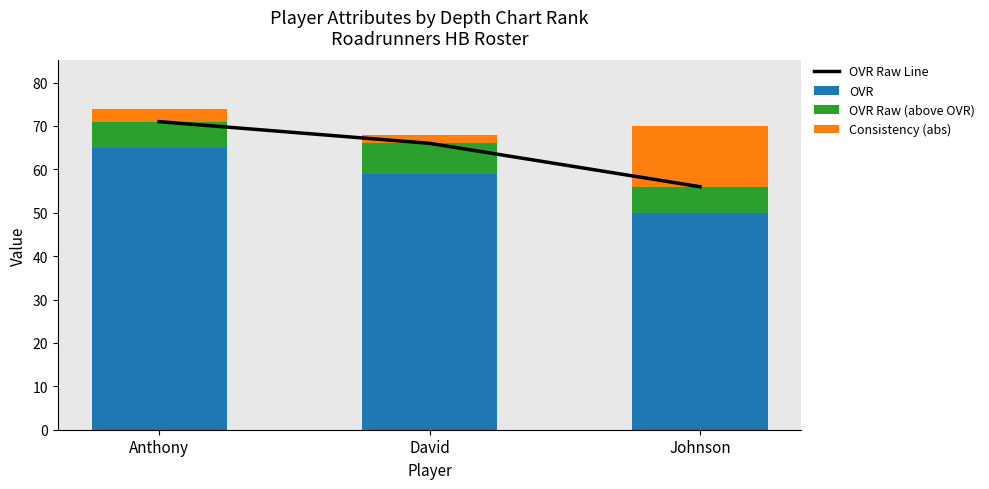

Which has a higher value, Johnson or David?

David